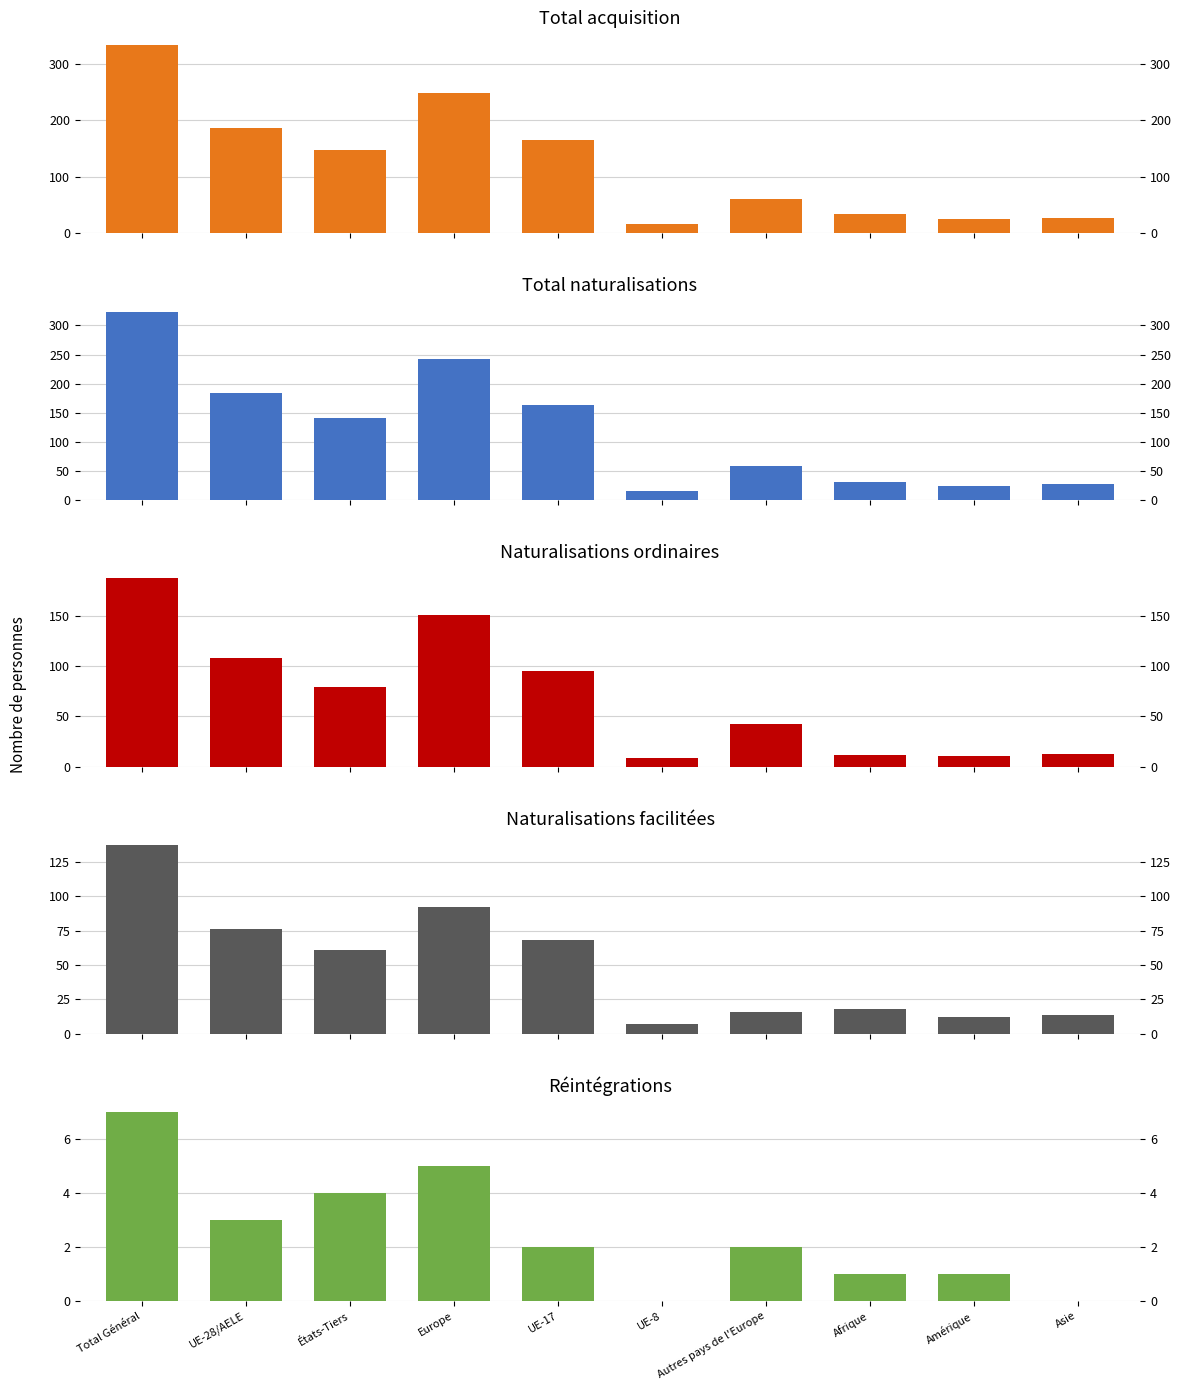

Count the Réintégrations values in the range 1 to 4.

6